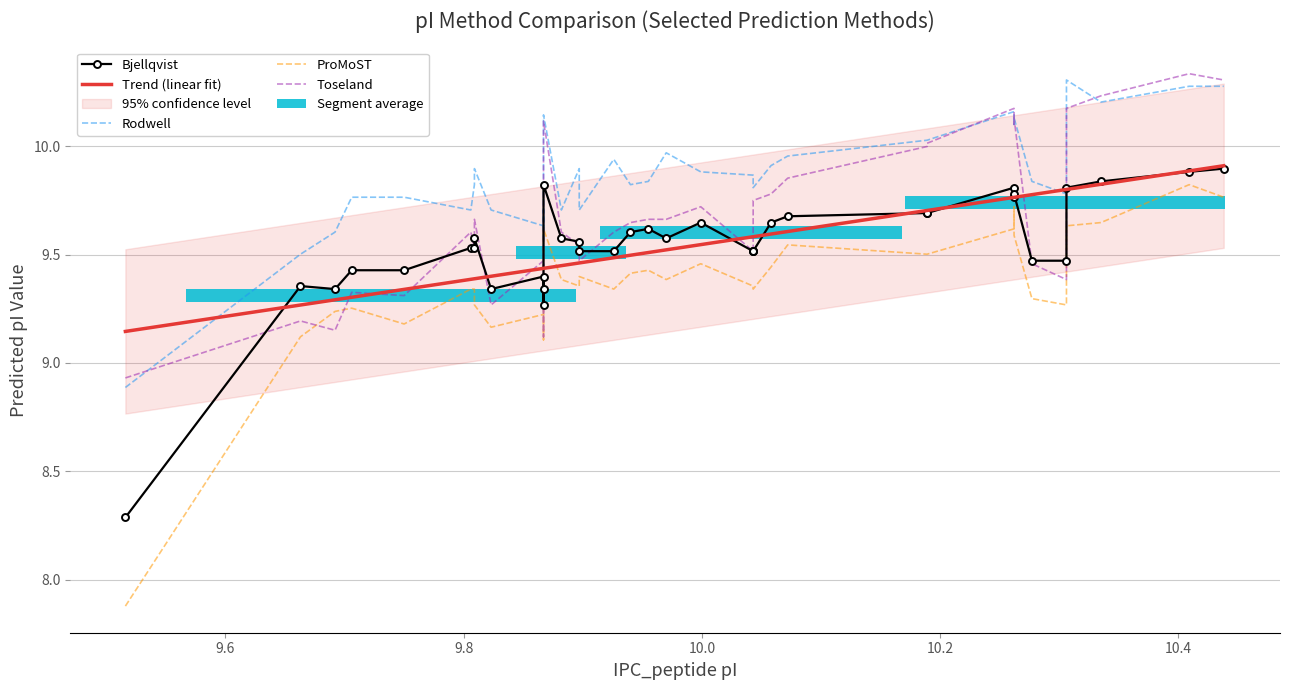

What is the difference between the maximum and second lowest values in the Bjellqvist series?

0.6